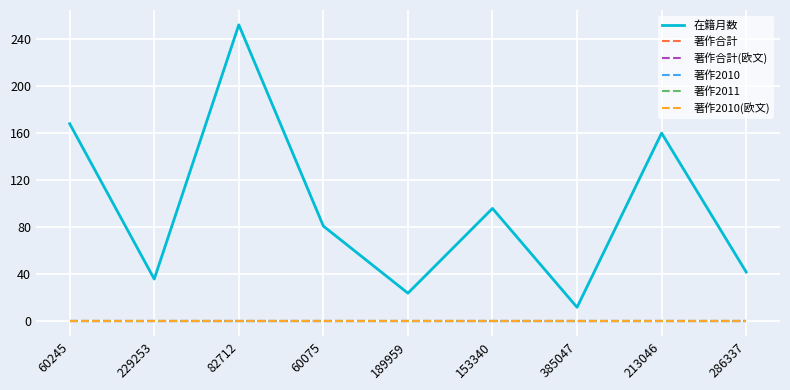

Reading left to right, list all the values displayed in this chart.

在籍月数: 168	36	252	81	24	96	12	160	42
著作合計: 0	0	0	0	0	0	0	0	0
著作合計(欧文): 0	0	0	0	0	0	0	0	0
著作2010: 0	0	0	0	0	0	0	0	0
著作2011: 0	0	0	0	0	0	0	0	0
著作2010(欧文): 0	0	0	0	0	0	0	0	0